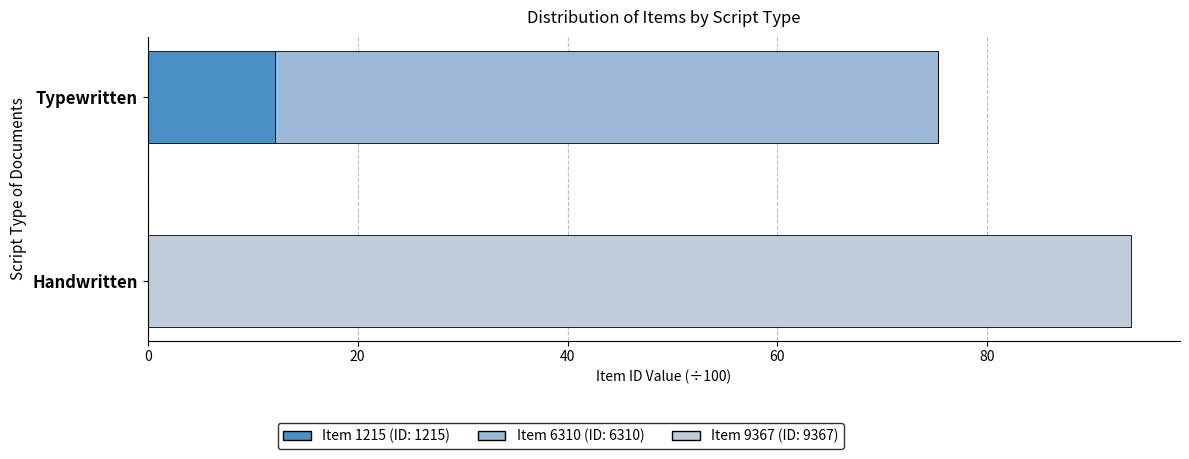

Count the number of data series in this chart.

3